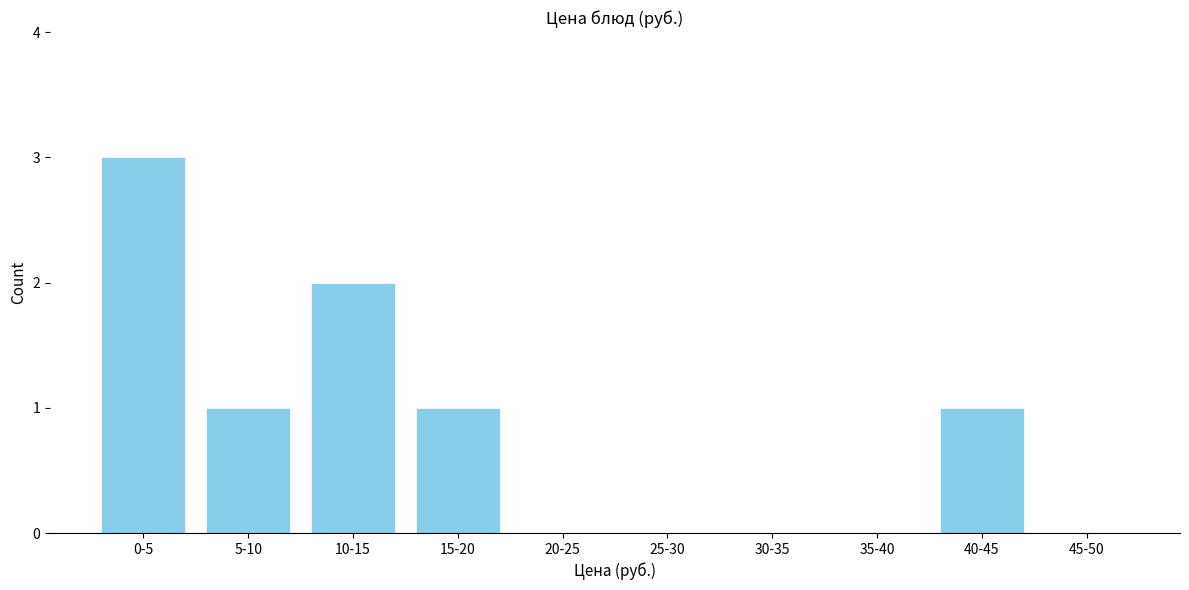

Reading right to left, what are all the values shown in this chart?

45-50=0	40-45=1	35-40=0	30-35=0	25-30=0	20-25=0	15-20=1	10-15=2	5-10=1	0-5=3